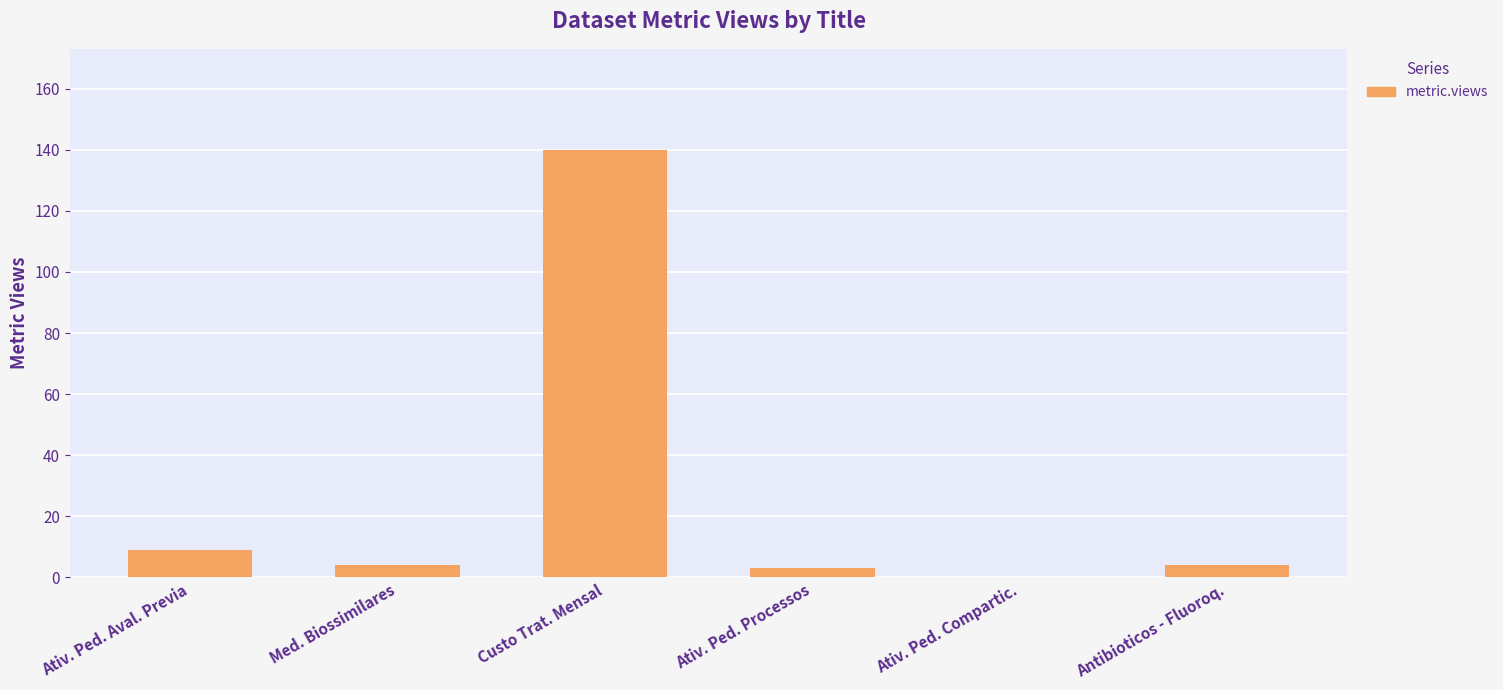

At which label is the value closest to 70?

Ativ. Ped. Aval. Previa